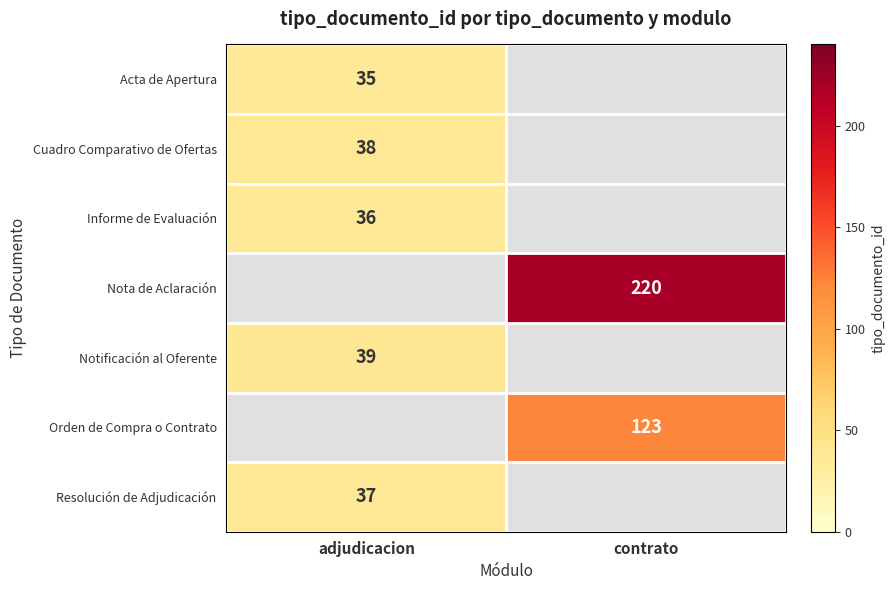

Count the number of categories in the chart.

2